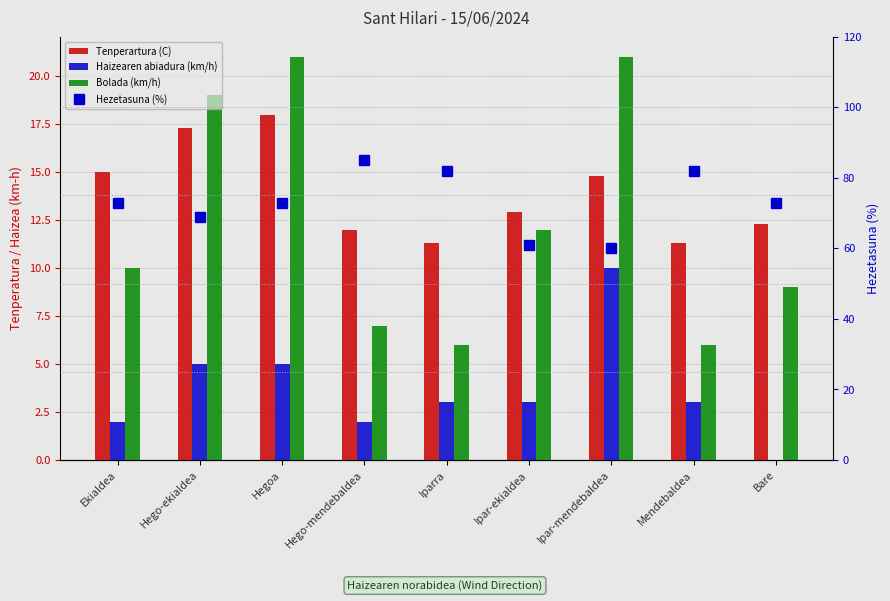

Which category has the highest value in the Tenperartura (C) series?

Hegoa